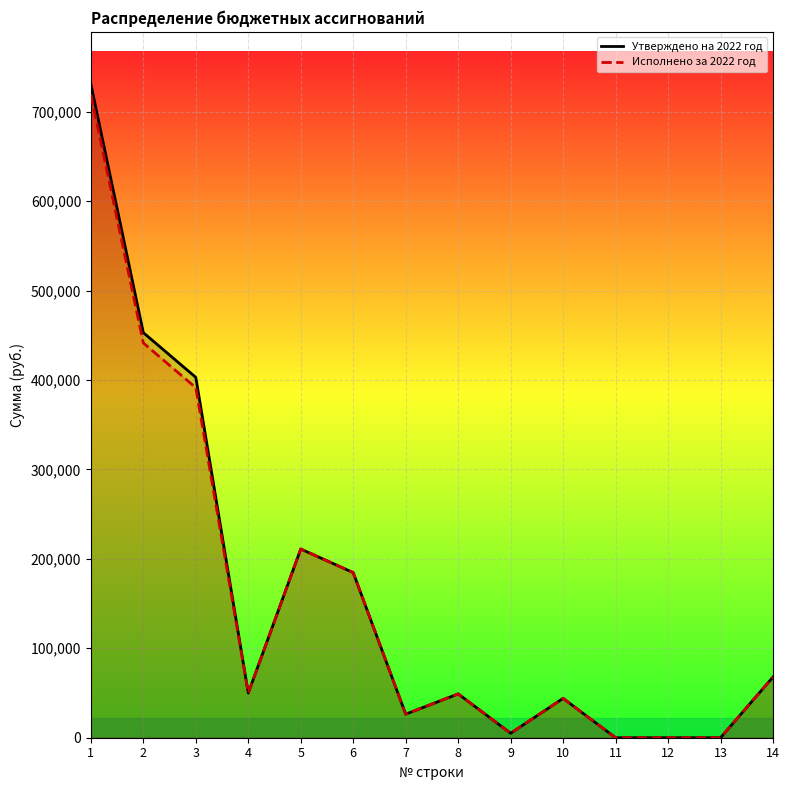

What is the sum of all Утверждено на 2022 год values?

2224464.5